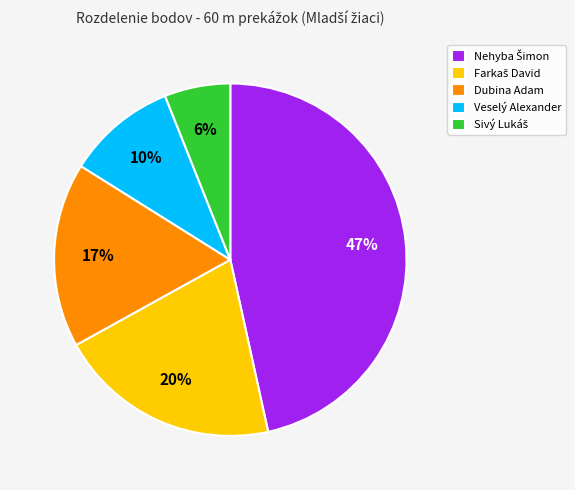

Which has a higher value, Dubina Adam or Veselý Alexander?

Dubina Adam